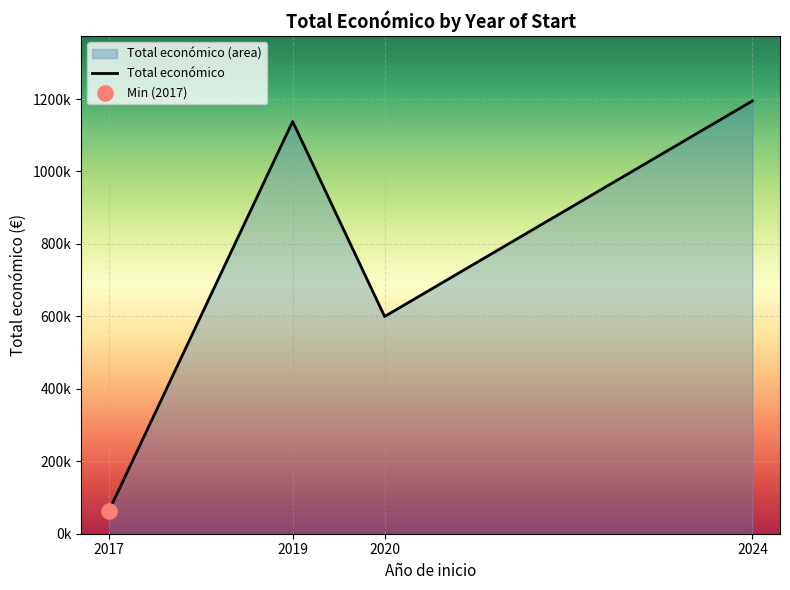

What is the change in value from 2017 to 2024?

+1132863.6